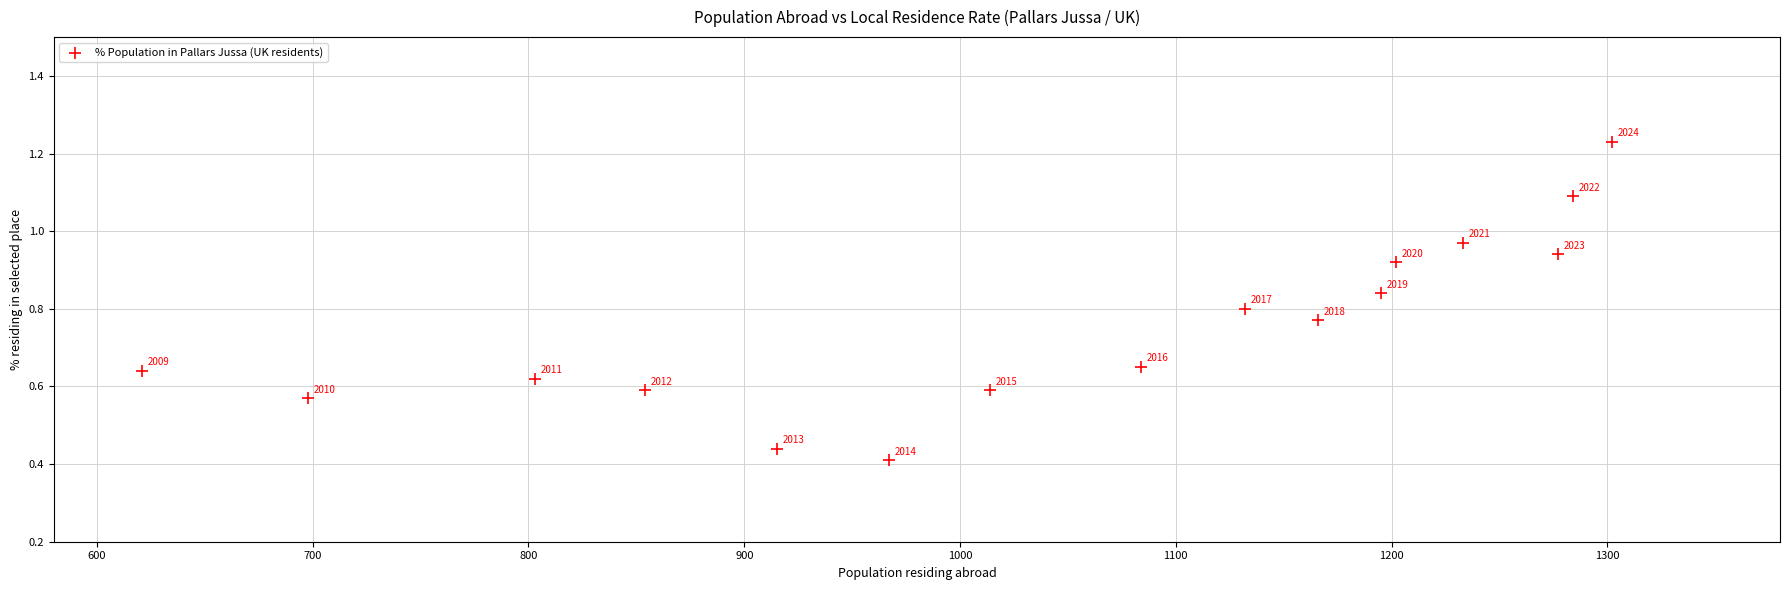

What is the range of X values (max minus min)?

681.0